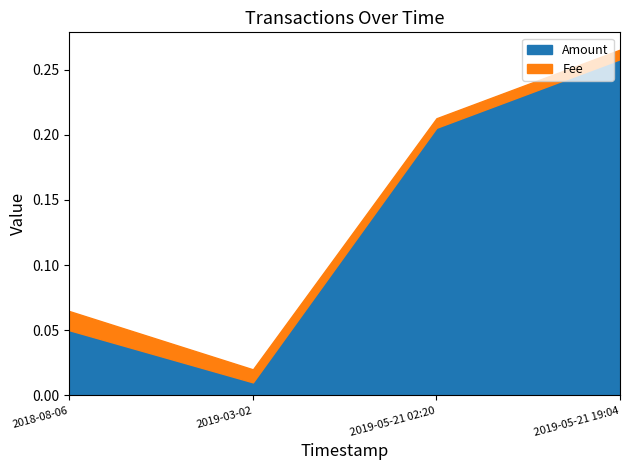

What is the greatest value displayed?

0.3